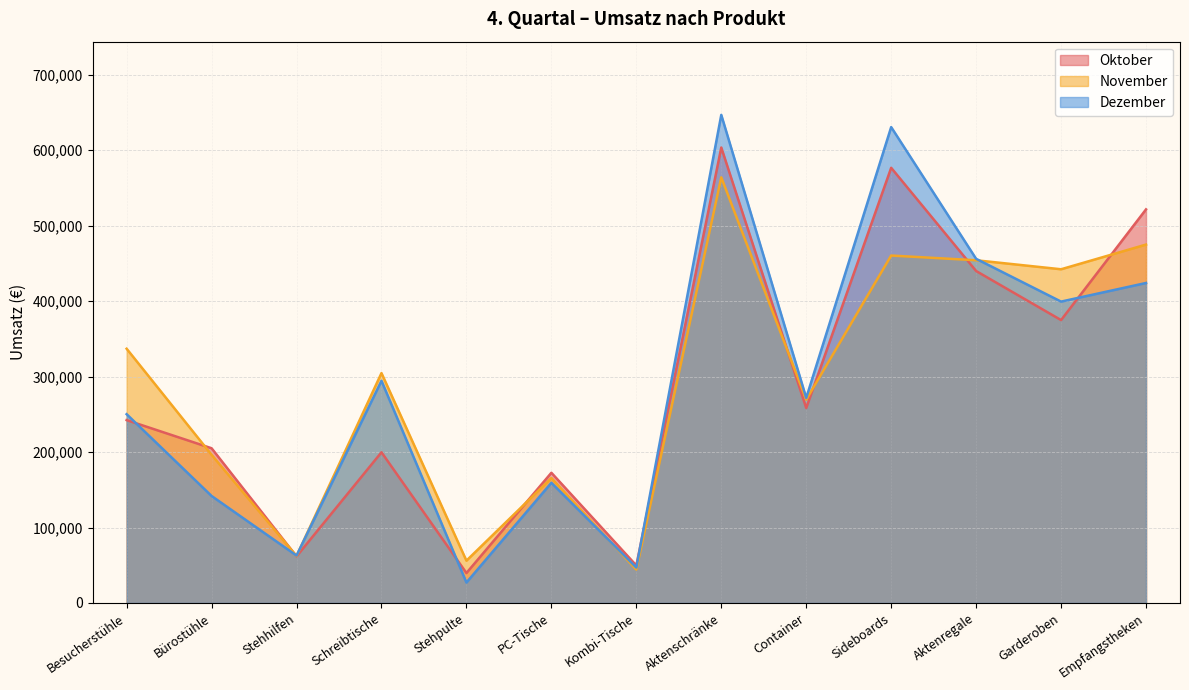

Reading left to right, what are all the values shown in this chart?

Oktober: 242305	205020	61740	199680	39690	172550	49680	603480	258330	576600	439850	374850	521520
November: 336875	196350	62280	304640	56070	165550	44280	564000	269390	460350	454100	442170	474880
Dezember: 250145	141780	62820	294400	27090	159250	46980	646720	271760	630540	456000	399330	424000